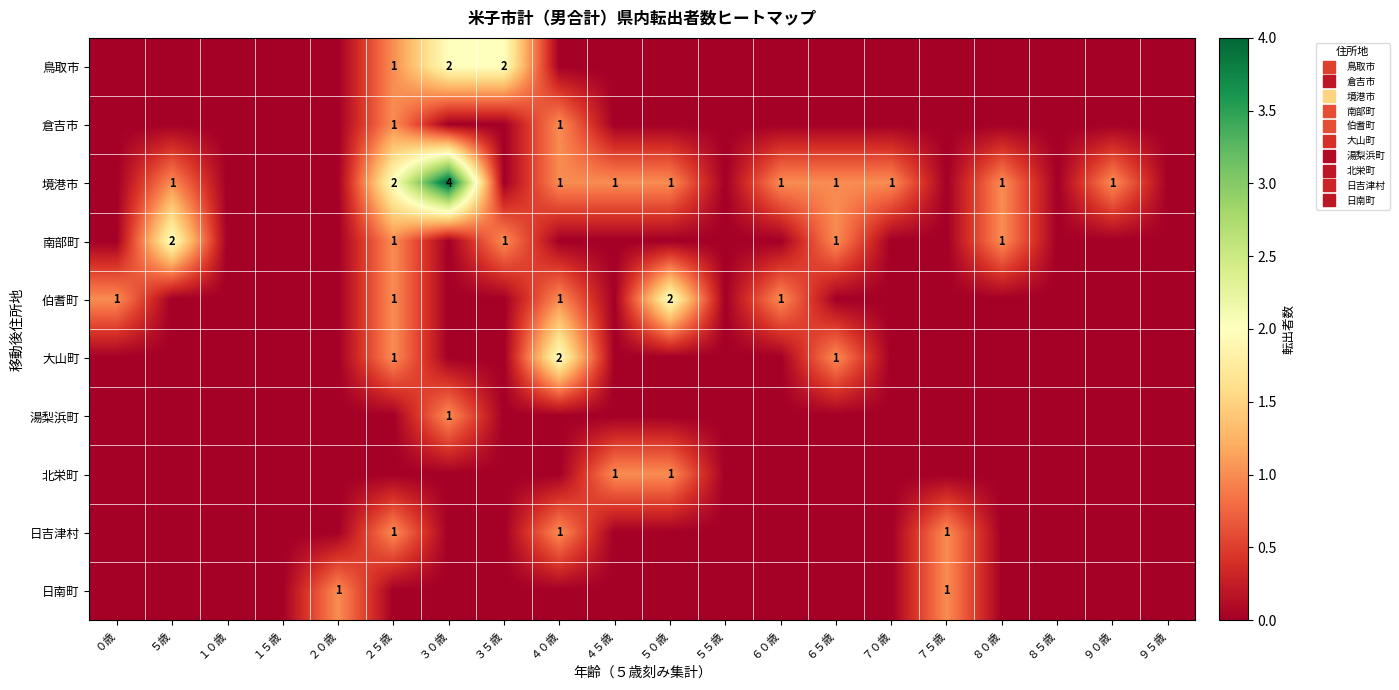

Where is 日南町 nearest to the value 0?

０歳